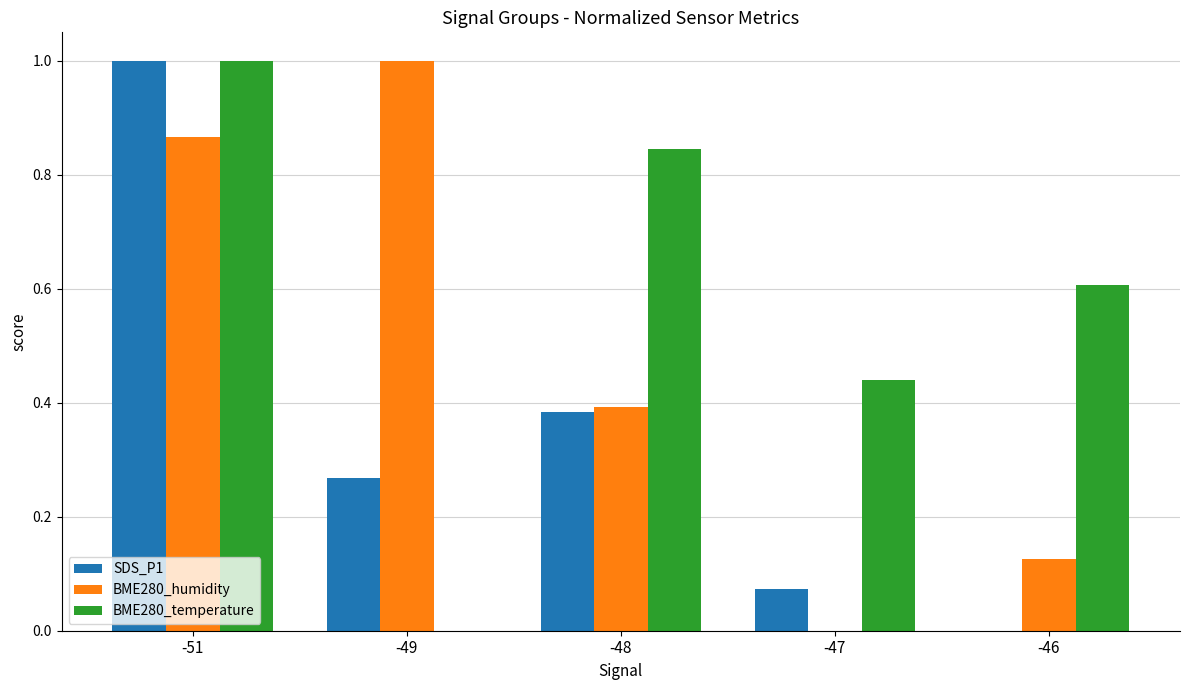

Which series has the largest total across all categories?

BME280_temperature